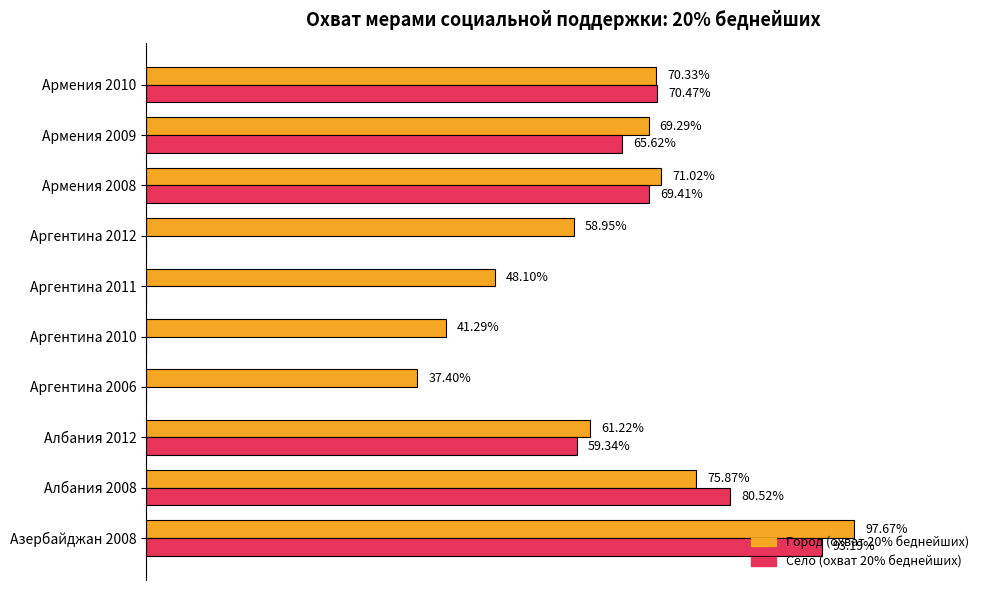

Is the value of Село (охват 20% беднейших) at Аргентина 2010 greater than the value of Город (охват 20% беднейших) at Албания 2008?

No